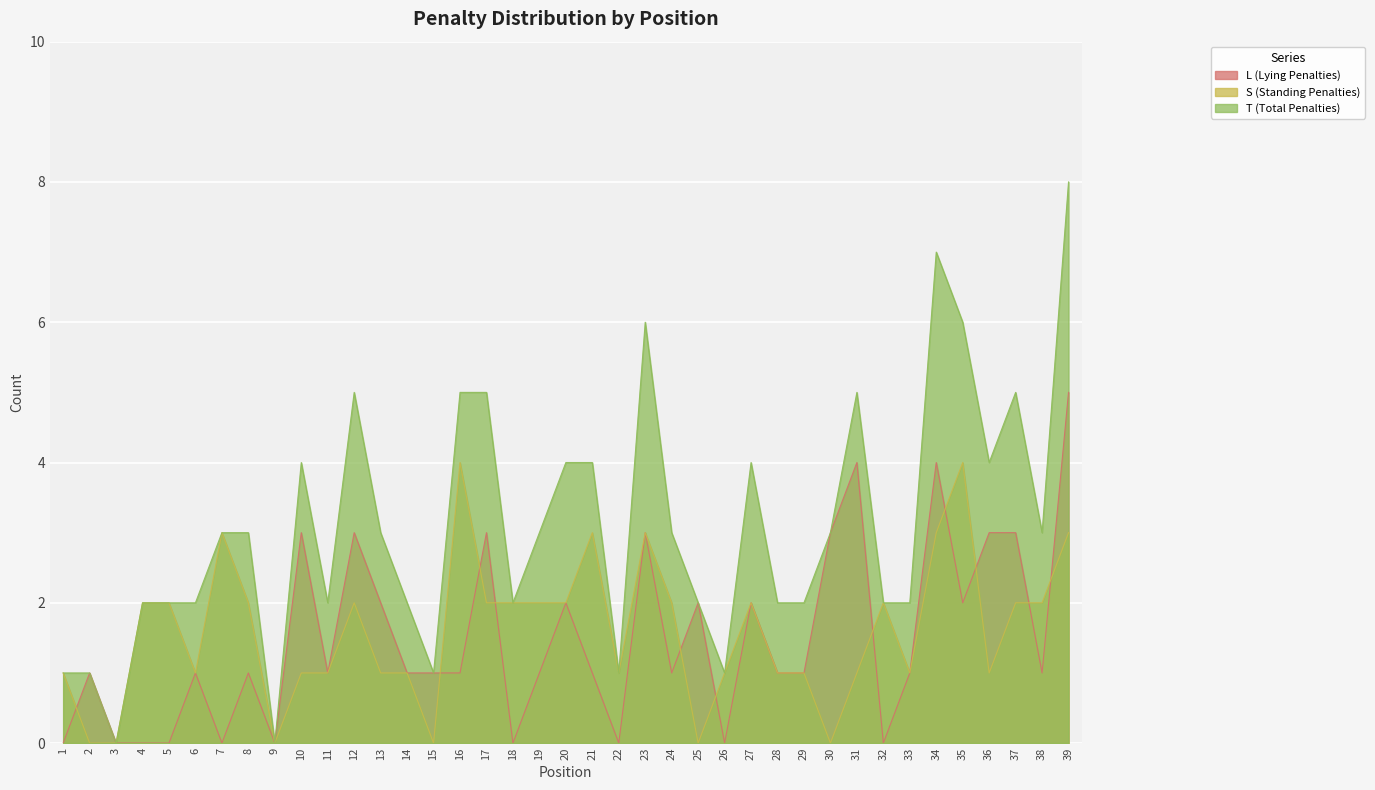

What is the value of the T (Total Penalties) point at the 7th from the left?

3